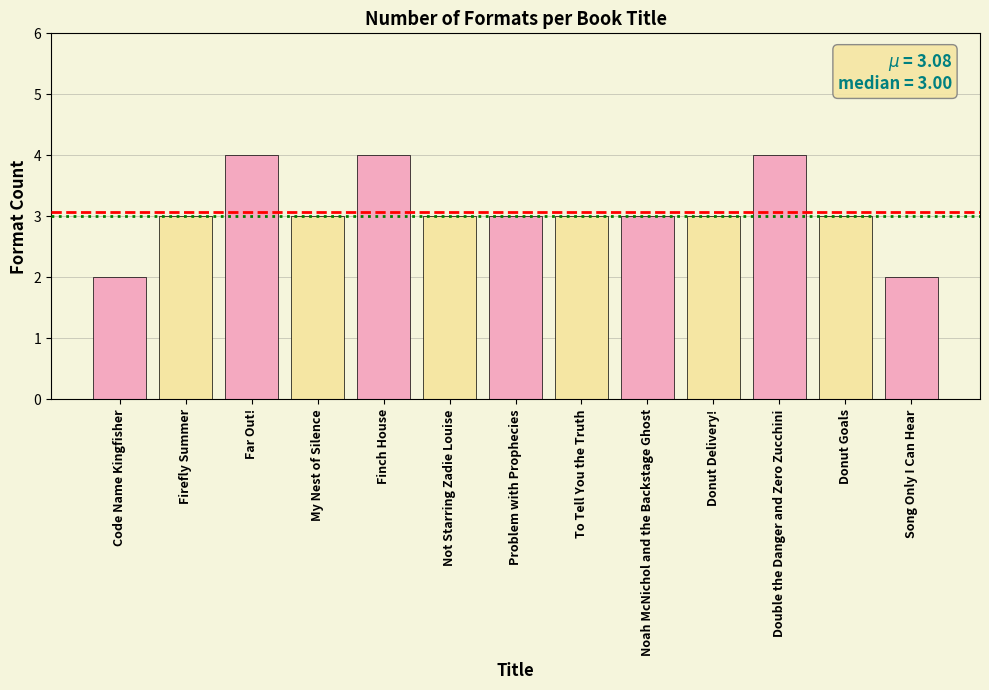

Approximately how many times larger is the value at Double the Danger and Zero Zucchini compared to Far Out!?

1.0